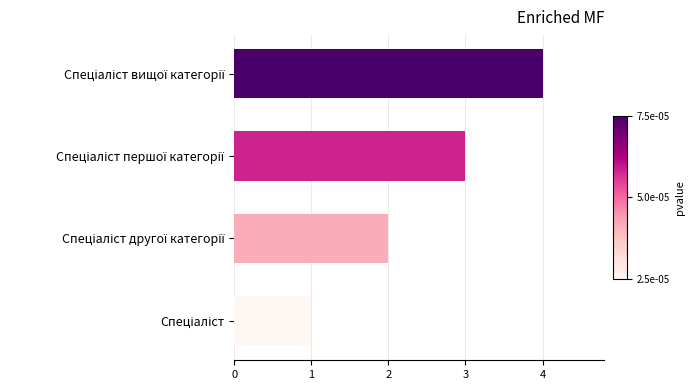

What is the maximum value shown in the chart?

4